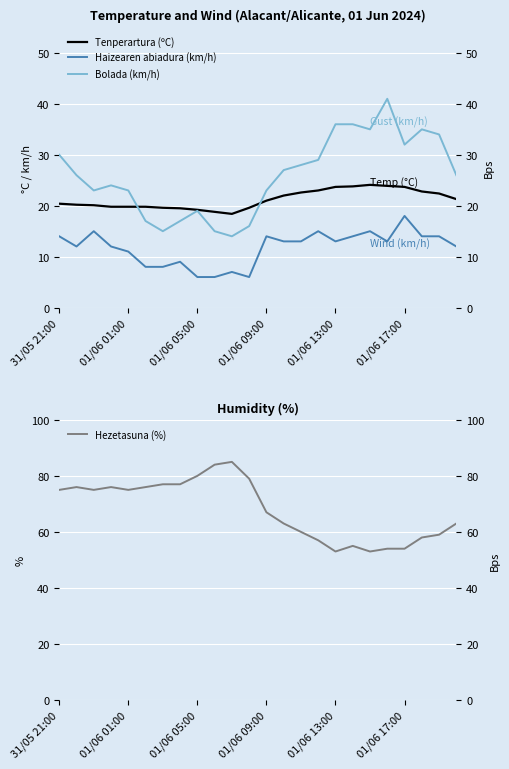

Which has a higher value, 9 or 10?

9